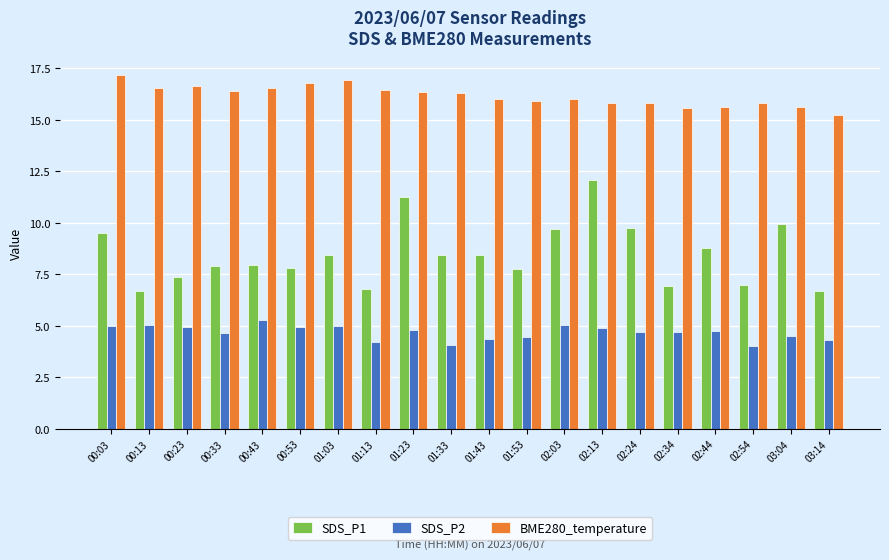

What is the label of the 9th bar from the right?

01:53